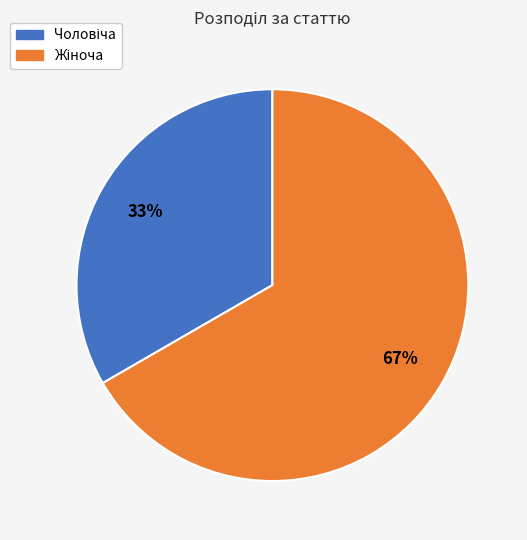

Is there any slice that represents more than half of the pie?

Yes